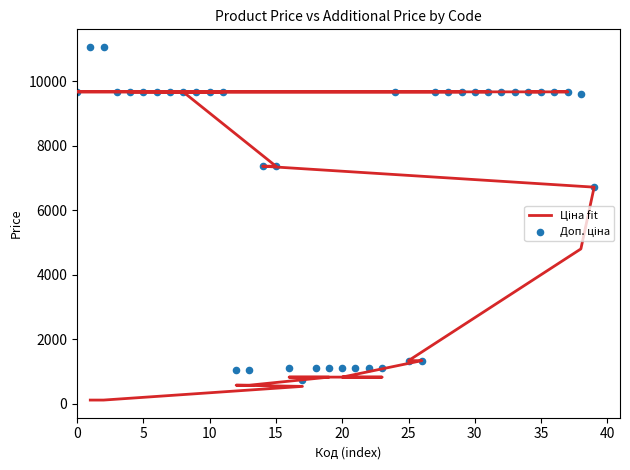

Which series reaches the maximum Y coordinate?

Доп. ціна